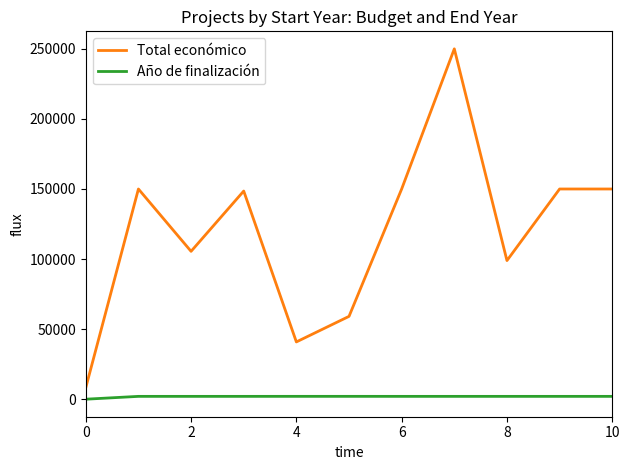

What are all the series names shown in the legend?

Total económico, Año de finalización